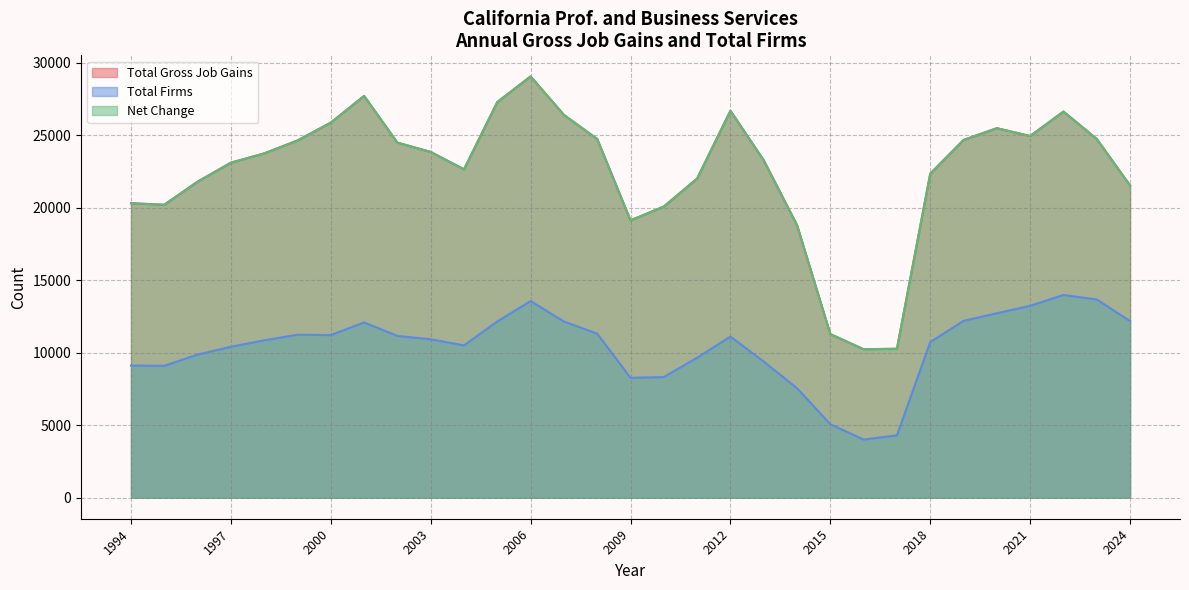

Reading left to right, extract all data points from this chart.

Total Gross Job Gains: 20310	20205	21797	23106	23745	24637	25870	27711	24489	23847	22647	27288	29057	26402	24739	19126	20081	22015	26688	23270	18798	11284	10238	10271	22348	24673	25484	24944	26631	24744	21535
Total Firms: 9112	9093	9867	10410	10852	11240	11214	12089	11155	10925	10500	12153	13560	12150	11312	8267	8319	9651	11109	9388	7549	5063	4009	4297	10730	12196	12718	13234	13980	13671	12182
Net Change: 20310	20205	21797	23106	23745	24637	25870	27711	24489	23847	22647	27288	29057	26402	24739	19126	20081	22015	26688	23270	18798	11284	10238	10271	22348	24673	25484	24944	26631	24744	21535